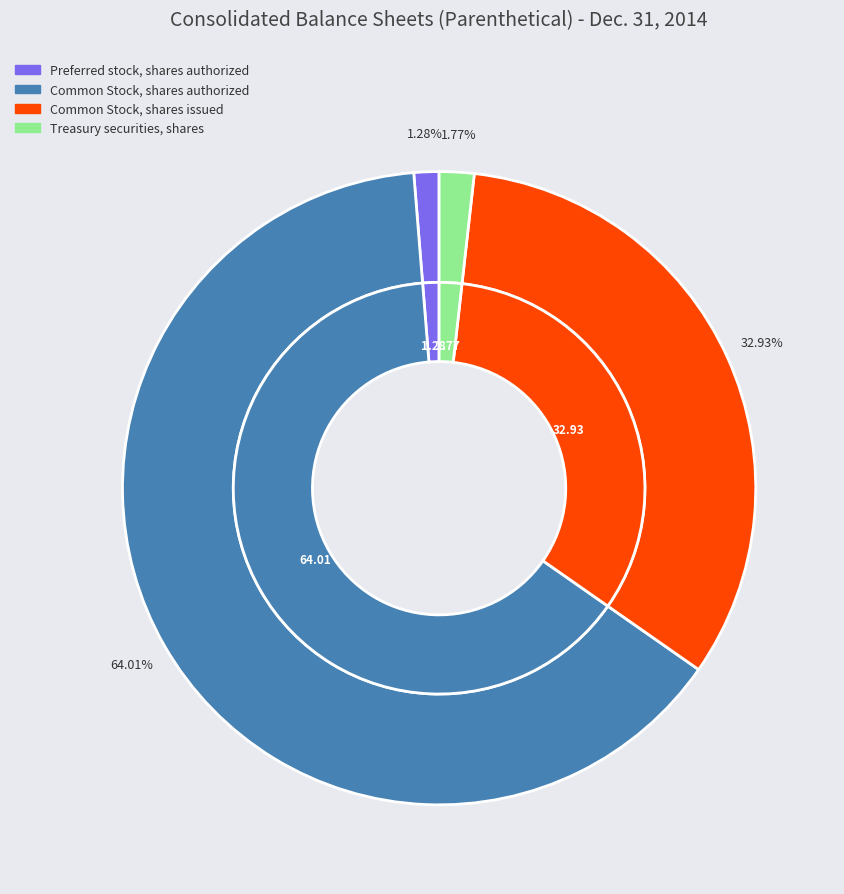

True or false: Common Stock, shares authorized accounts for 79% of the total.

False